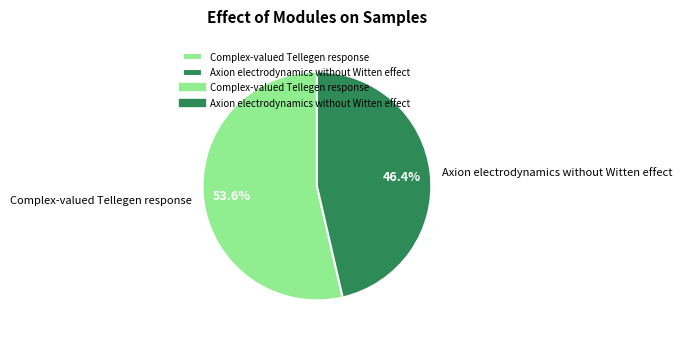

What is the ratio of the value at Complex-valued Tellegen response to the value at Axion electrodynamics without Witten effect?

1.2